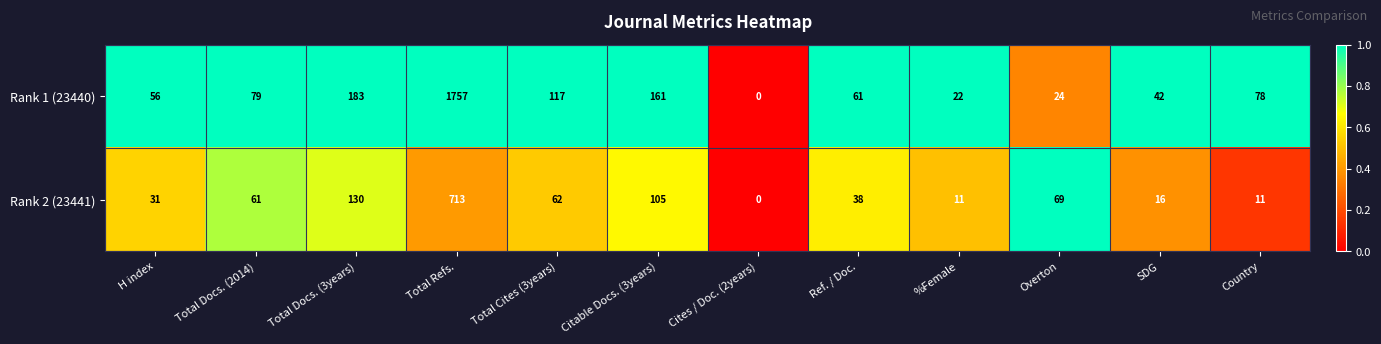

Rank the series by their maximum value, from highest to lowest.

Rank 1 (23440), Rank 2 (23441)